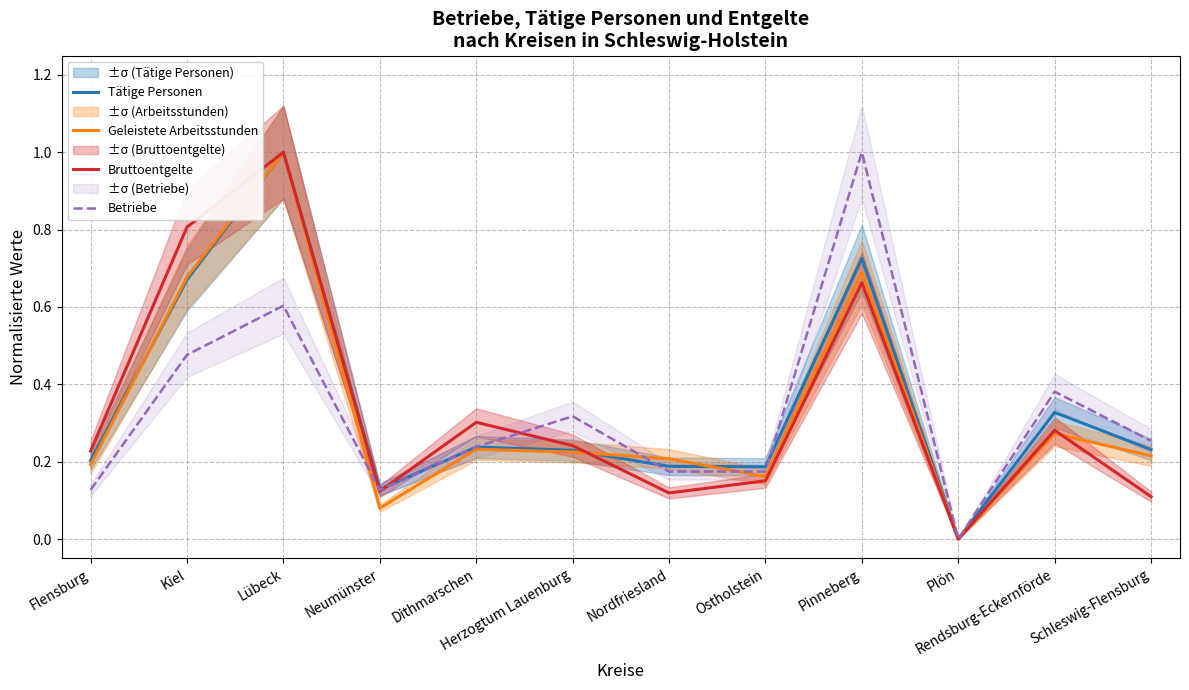

What is the sum of the Tätige Personen values at Nordfriesland and Plön?

0.2